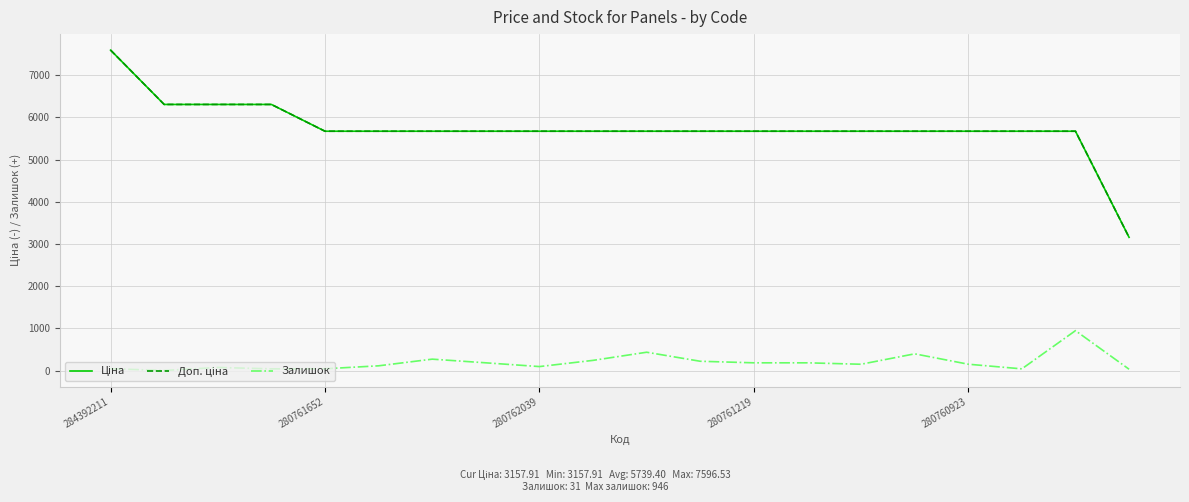

What is the maximum value shown in the chart?

7596.5